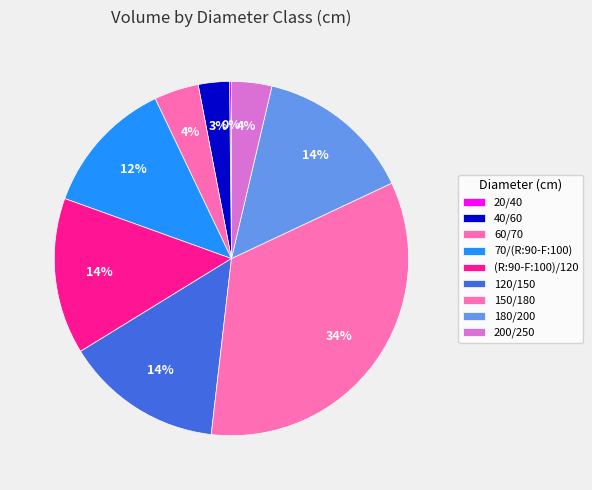

How many slices are in this pie chart?

9